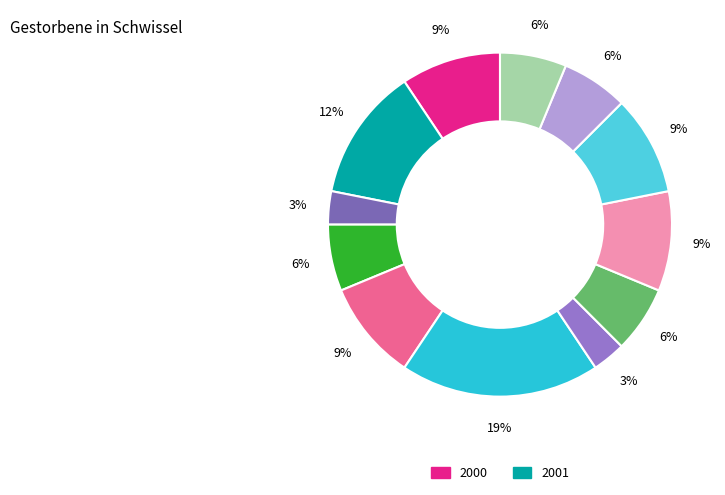

How many segments does this pie chart have?

12